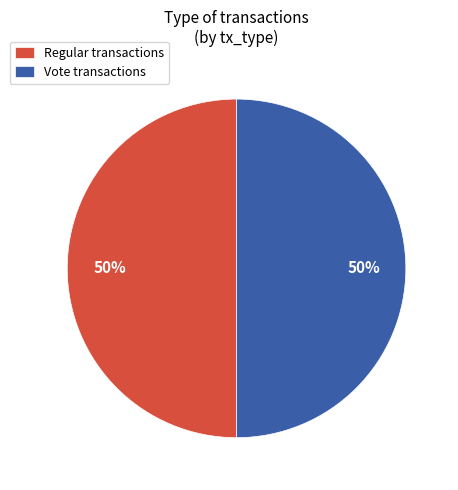

The Vote transactions slice represents 50% of the pie. True or false?

True